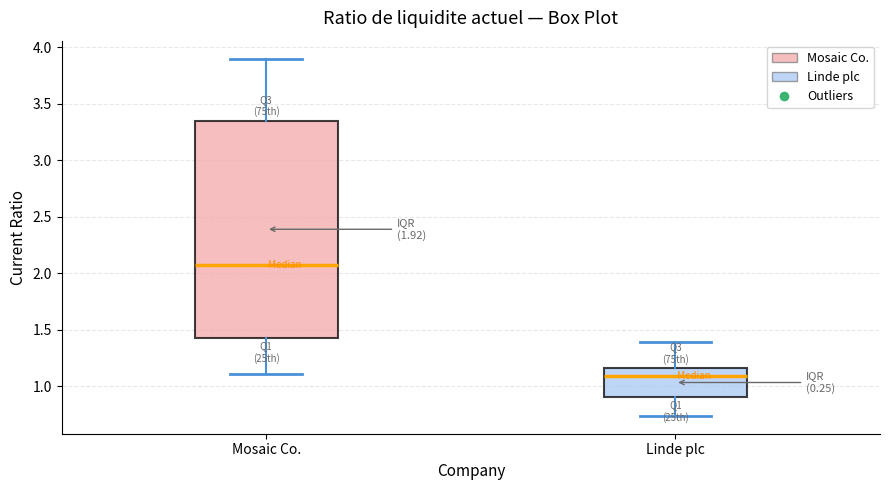

Comparing the boxes themselves (not the whiskers), which one is the tallest?

Mosaic Co.